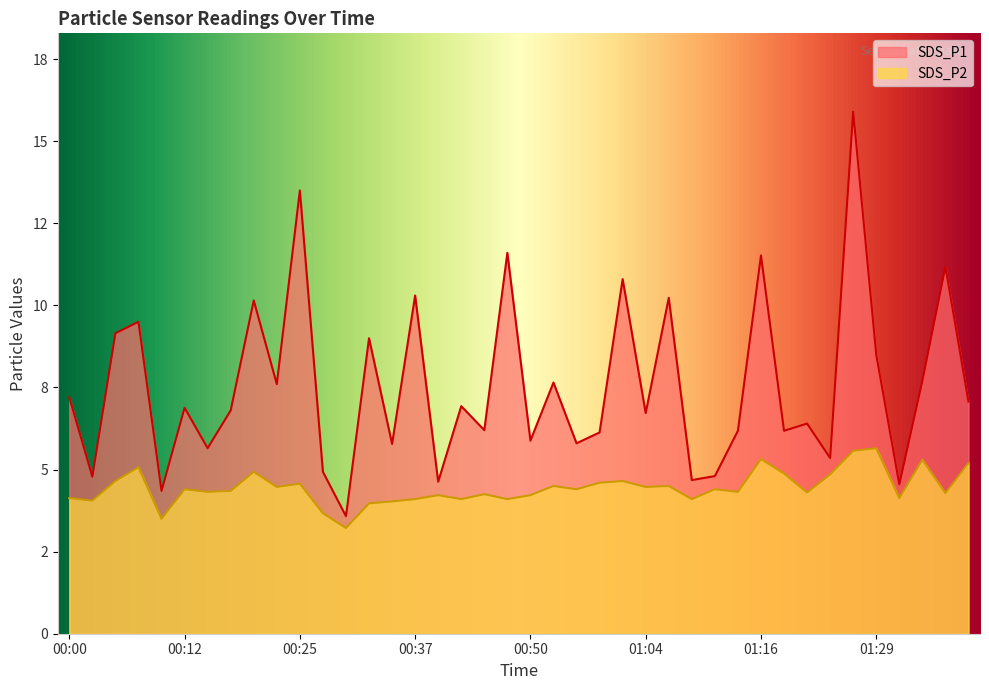

True or false: SDS_P1 has a value of 10.2 at 00:20.

True